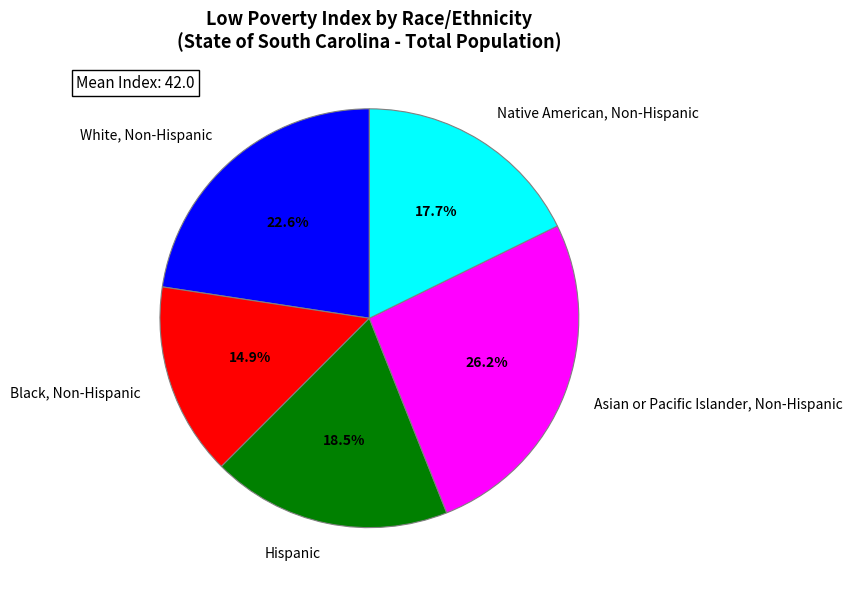

Combined, do Asian or Pacific Islander, Non-Hispanic and White, Non-Hispanic account for over 50%?

No